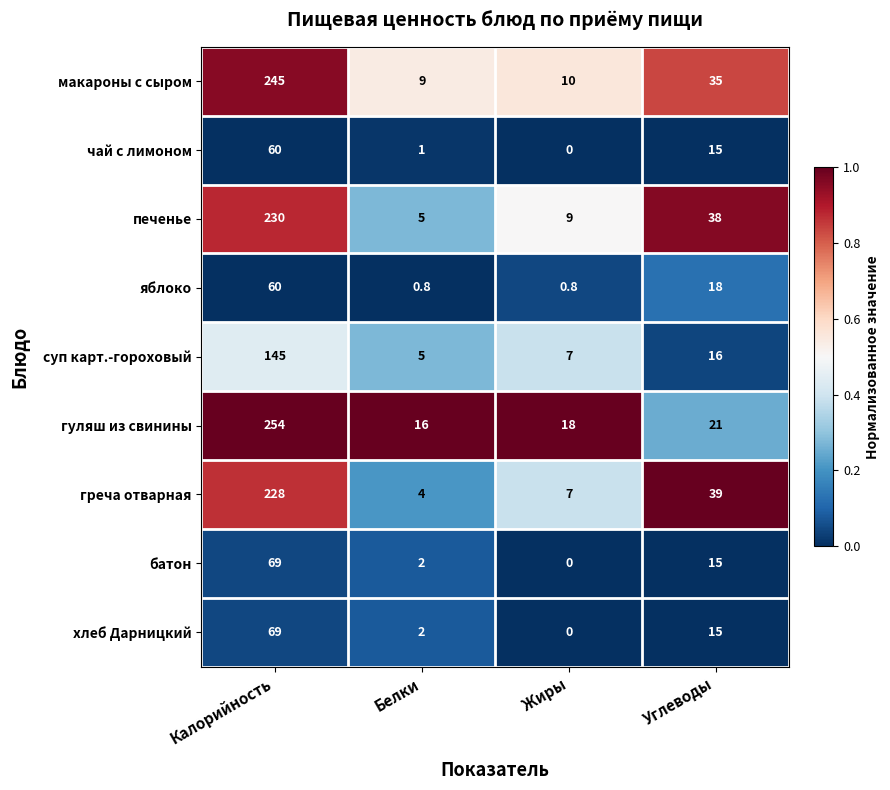

List the labels in order of чай с лимоном value, smallest first.

Жиры, Белки, Углеводы, Калорийность